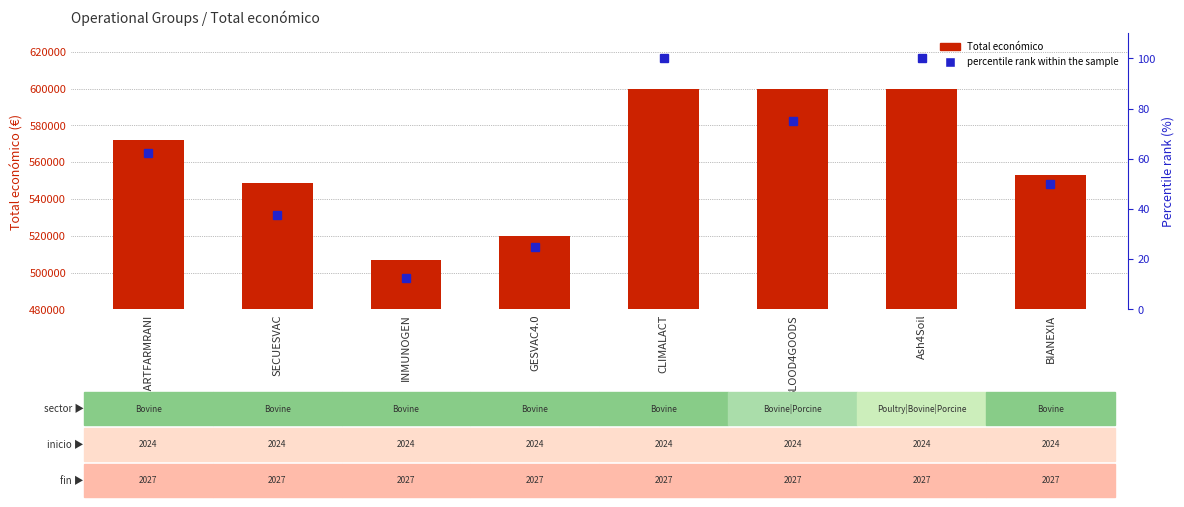

Which has a higher value, SECUESVAC or GESVAC4.0?

SECUESVAC